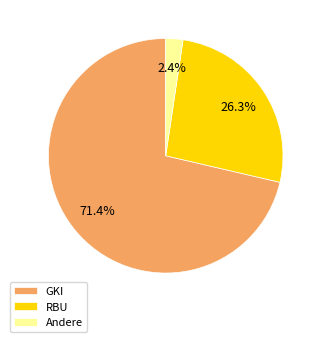

To the nearest percent, what percentage of the pie is Andere?

2%